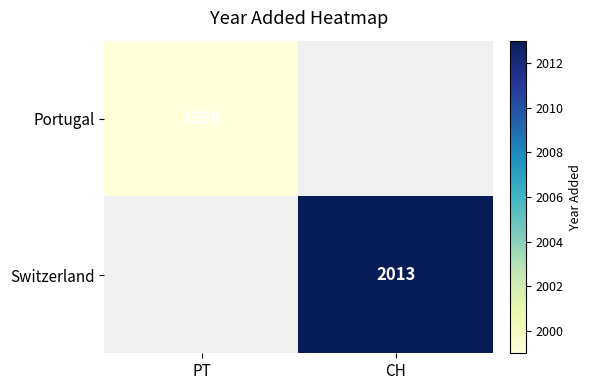

The Switzerland series shows 2687 at CH. True or false?

False